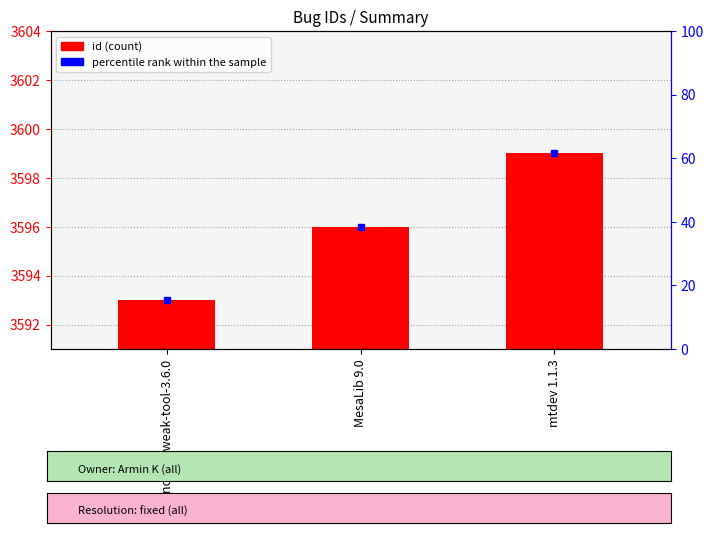

What is the value of the 2nd bar from the left?

3596